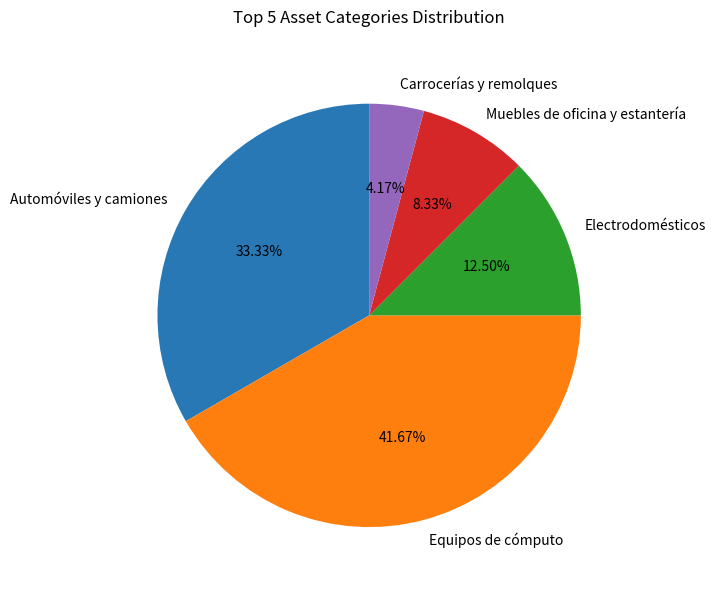

Is there any slice that represents more than half of the pie?

No